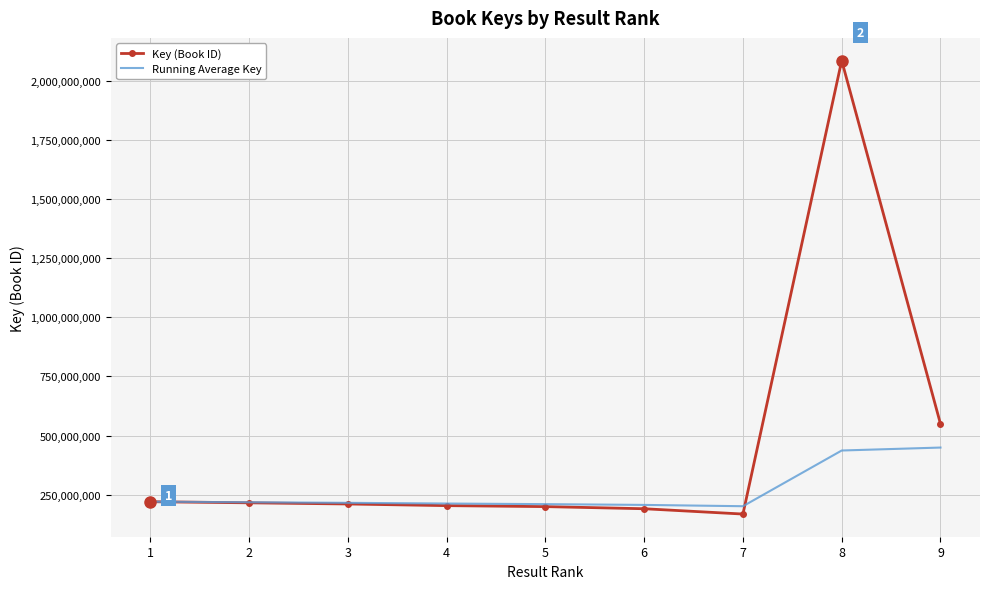

The value of Running Average Key at 7 is 297519696.1. True or false?

False